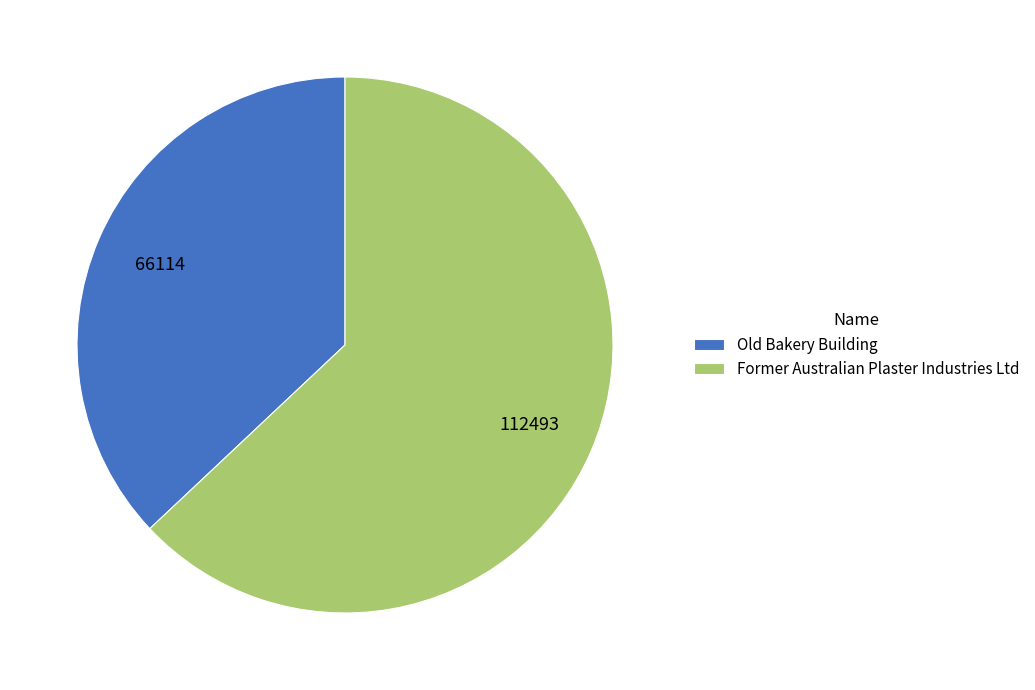

Combined, do Former Australian Plaster Industries Ltd and Old Bakery Building account for over 50%?

Yes